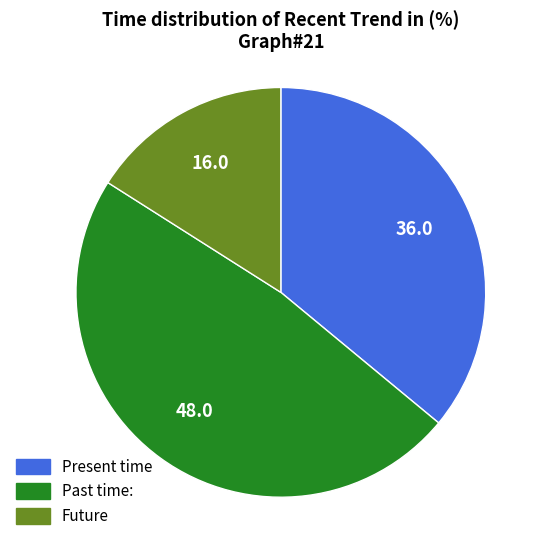

Does any single category account for the majority?

No